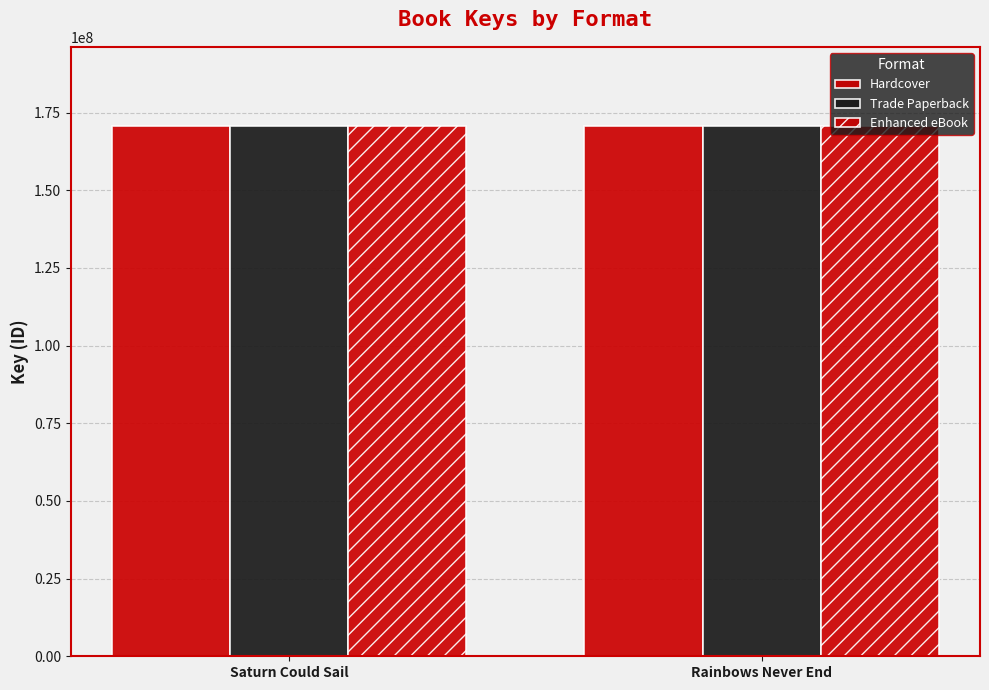

List the series in order of their peak value, highest first.

Hardcover, Trade Paperback, Enhanced eBook